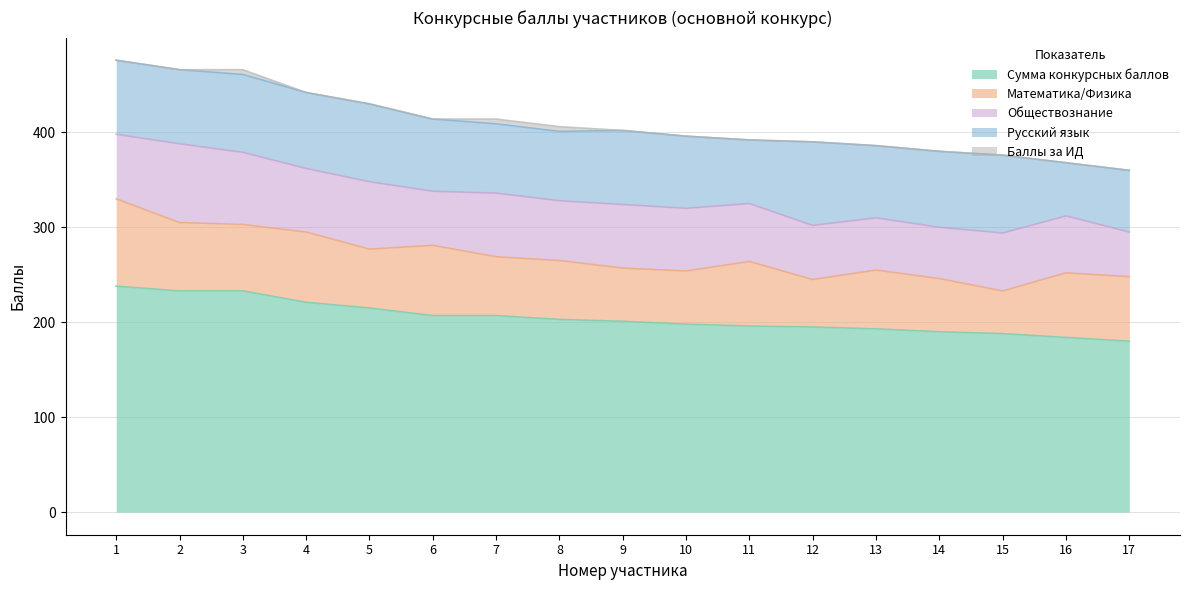

Which series has the largest total across all categories?

Сумма конкурсных баллов